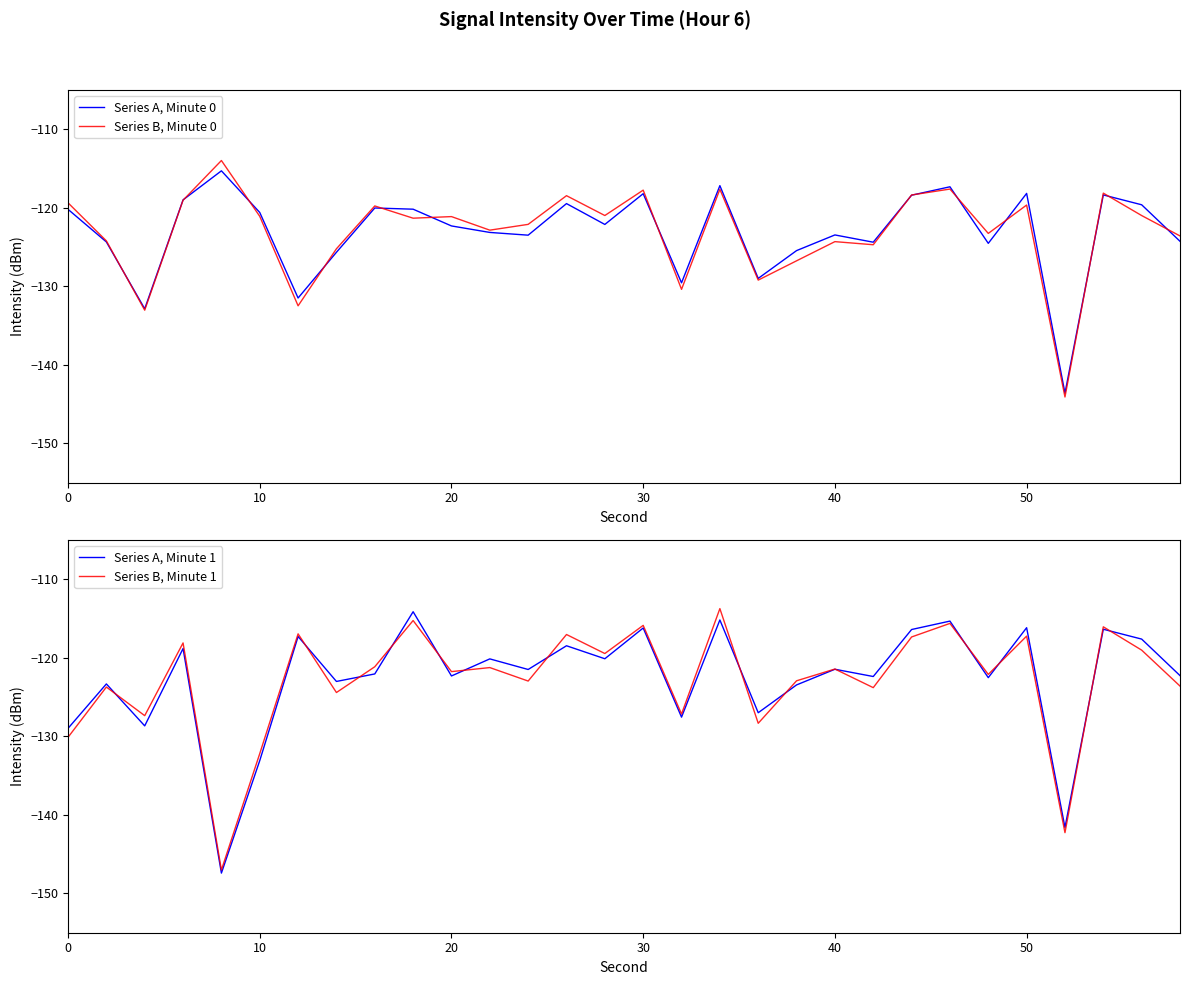

Which series has the largest total across all categories?

Series A, Minute 1